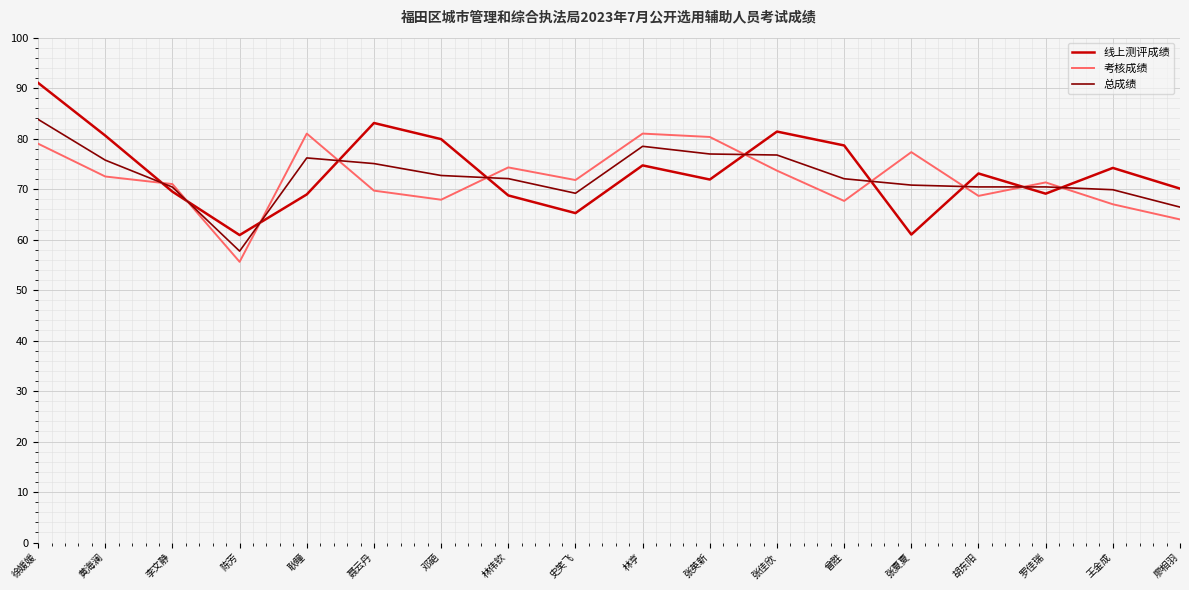

What is the total value across all series at 邓葩?

220.5